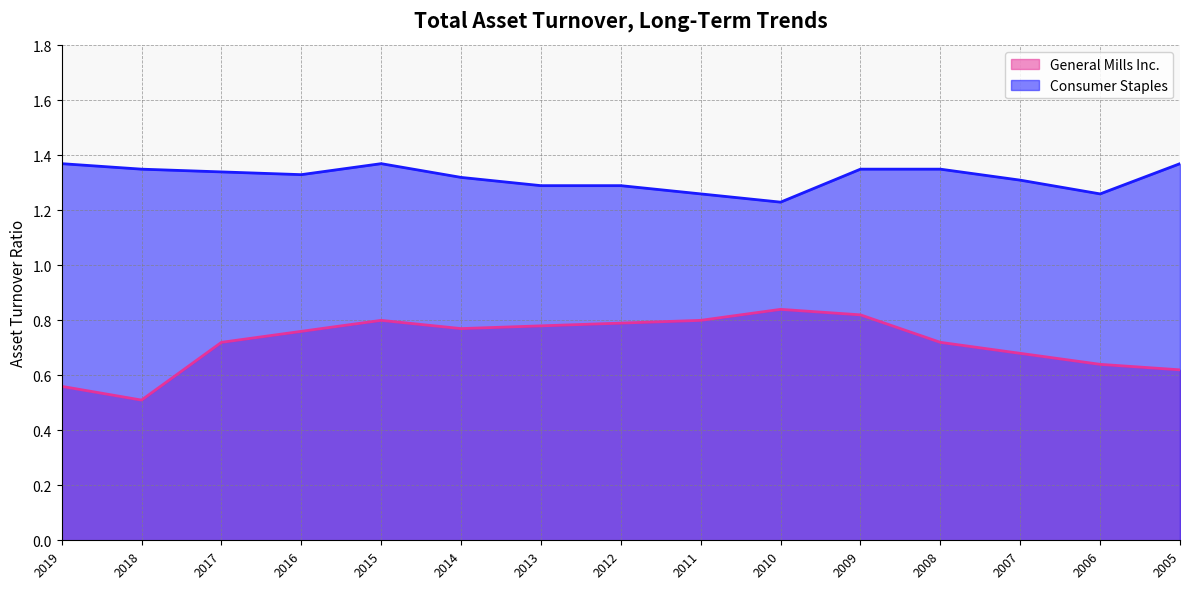

At how many categories does at least one series exceed 0?

15